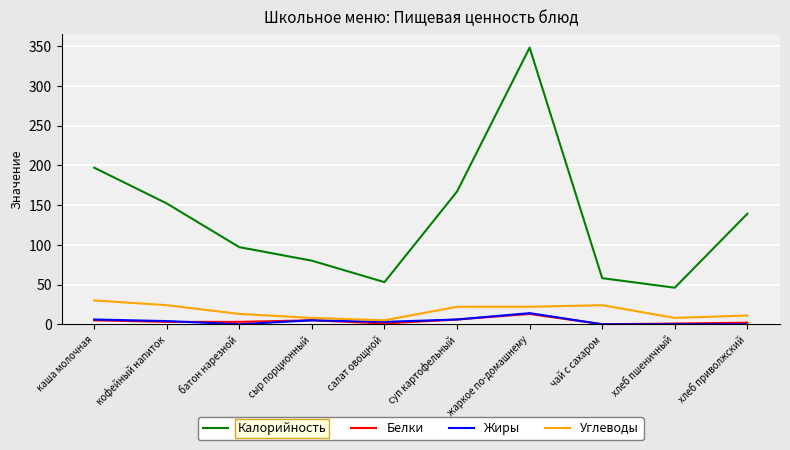

True or false: Углеводы and Калорийность cross at least once.

False